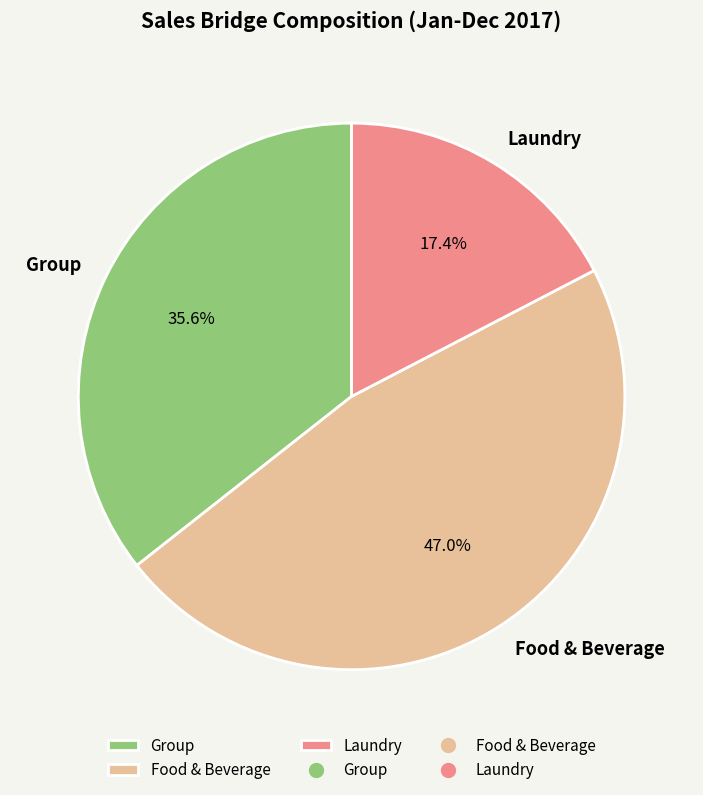

What percentage is the Food & Beverage slice, to the nearest percent?

47%